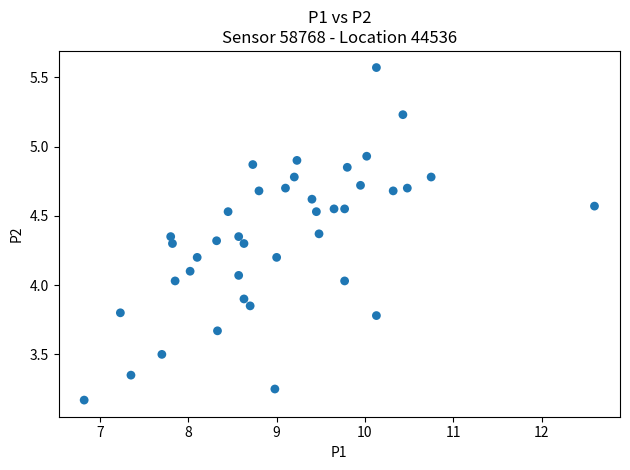

What is the range of Y values (max minus min)?

2.4